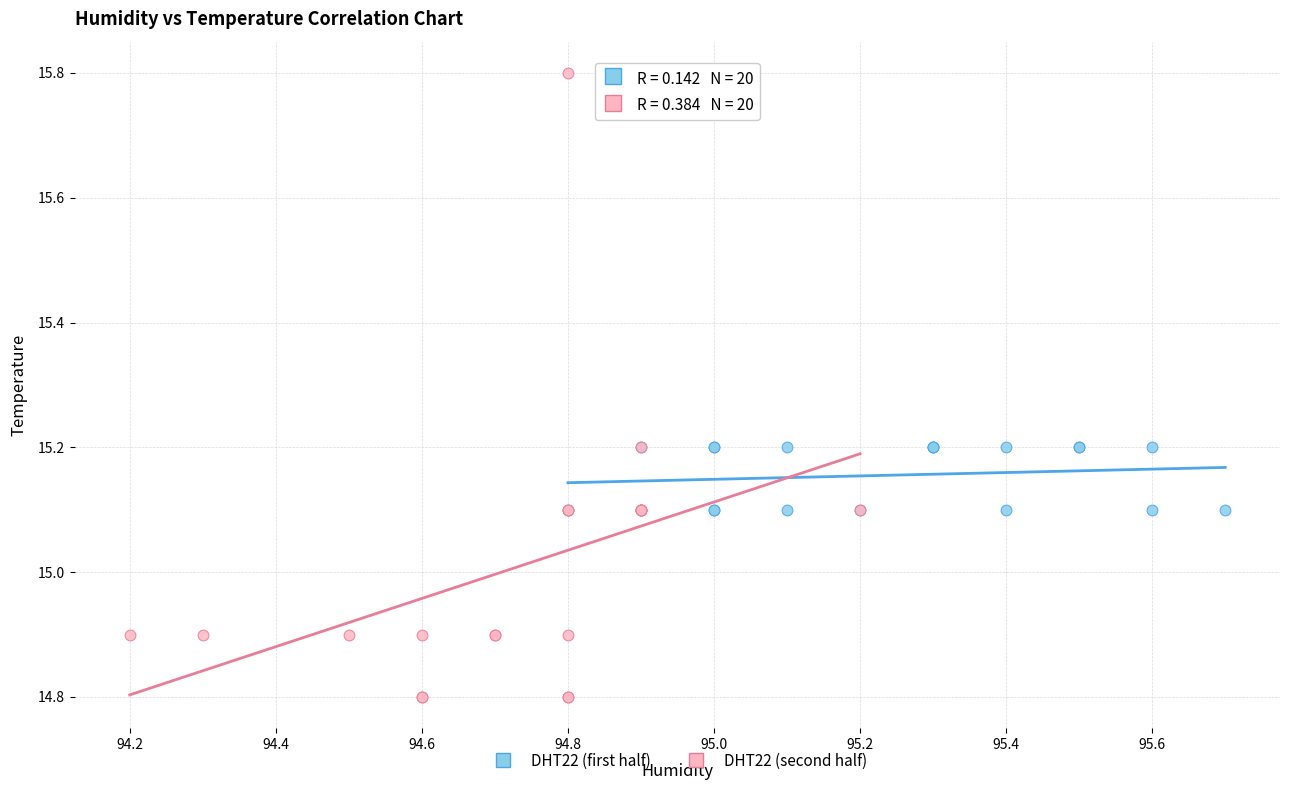

Which series reaches the minimum Y coordinate?

DHT22 (second half)